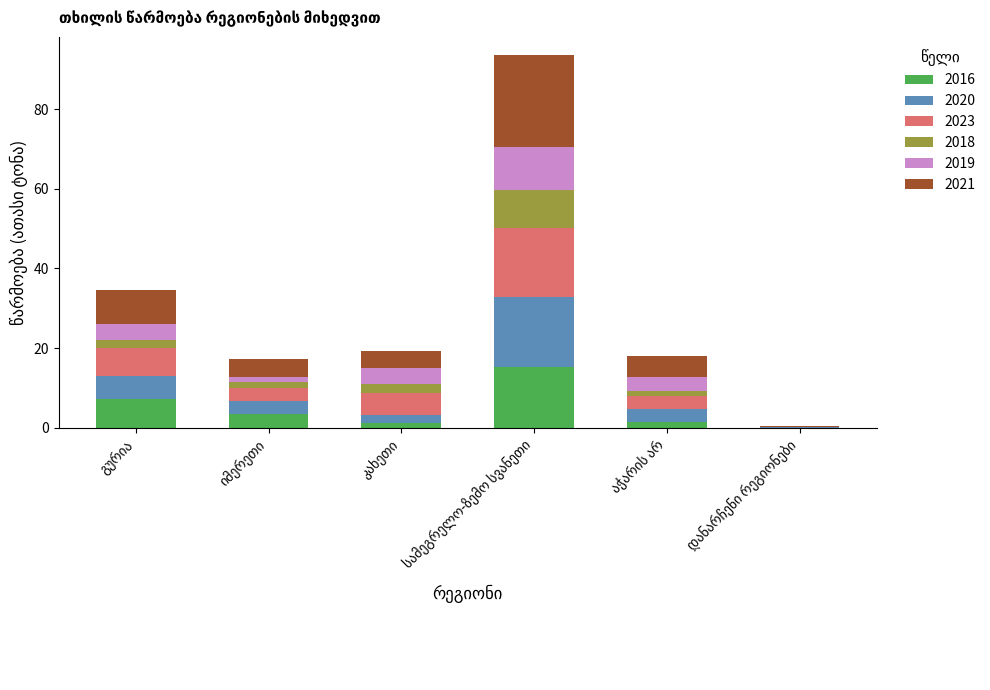

How many data points in 2016 are above 3?

3